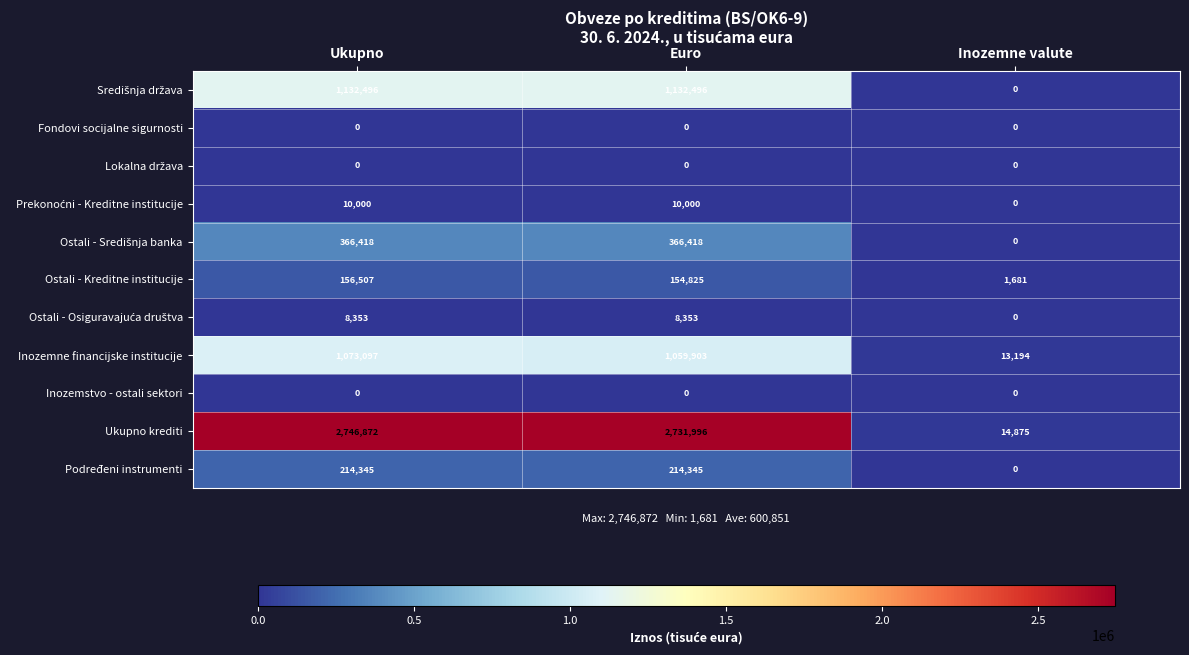

At which label does Inozemne financijske institucije first exceed 1059903?

Ukupno